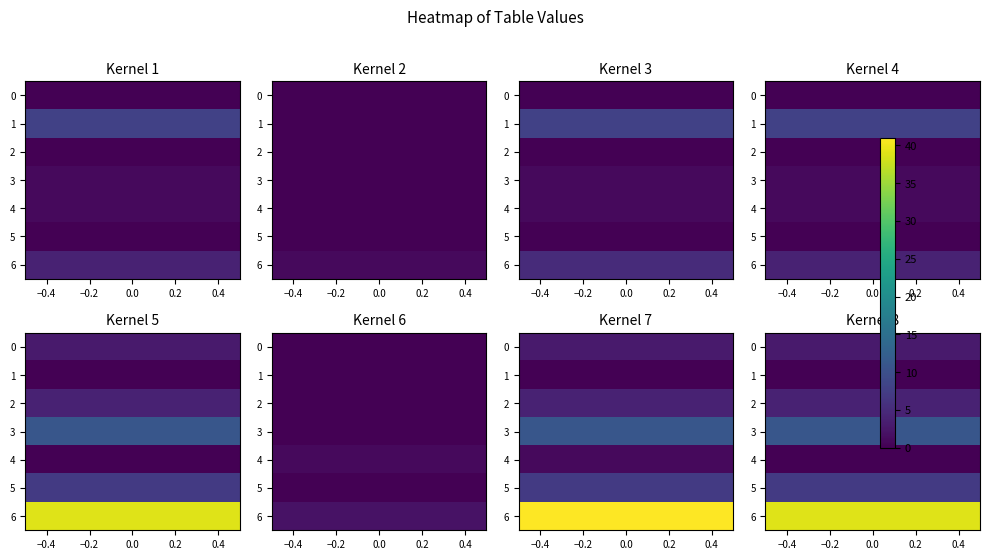

What is the difference between the ¤¯¶ values at 1 and 0?

11